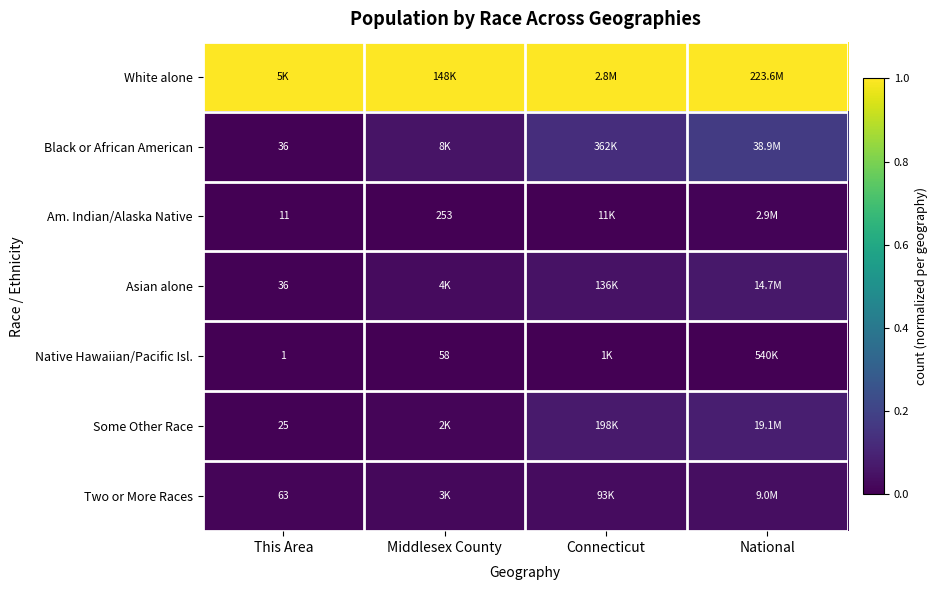

Which category has the highest value in the Am. Indian/Alaska Native series?

National